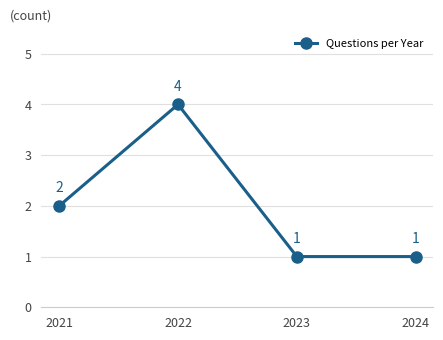

Which label corresponds to the largest value in the chart?

2022